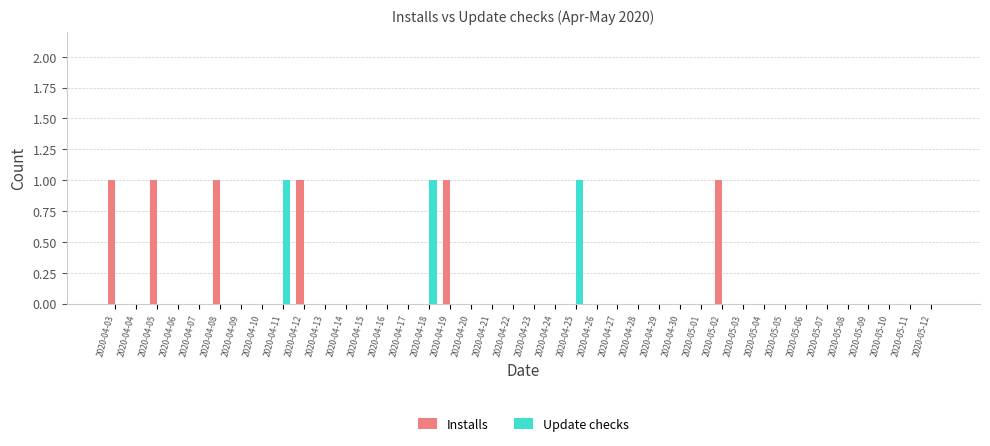

Are the bars horizontal?

No